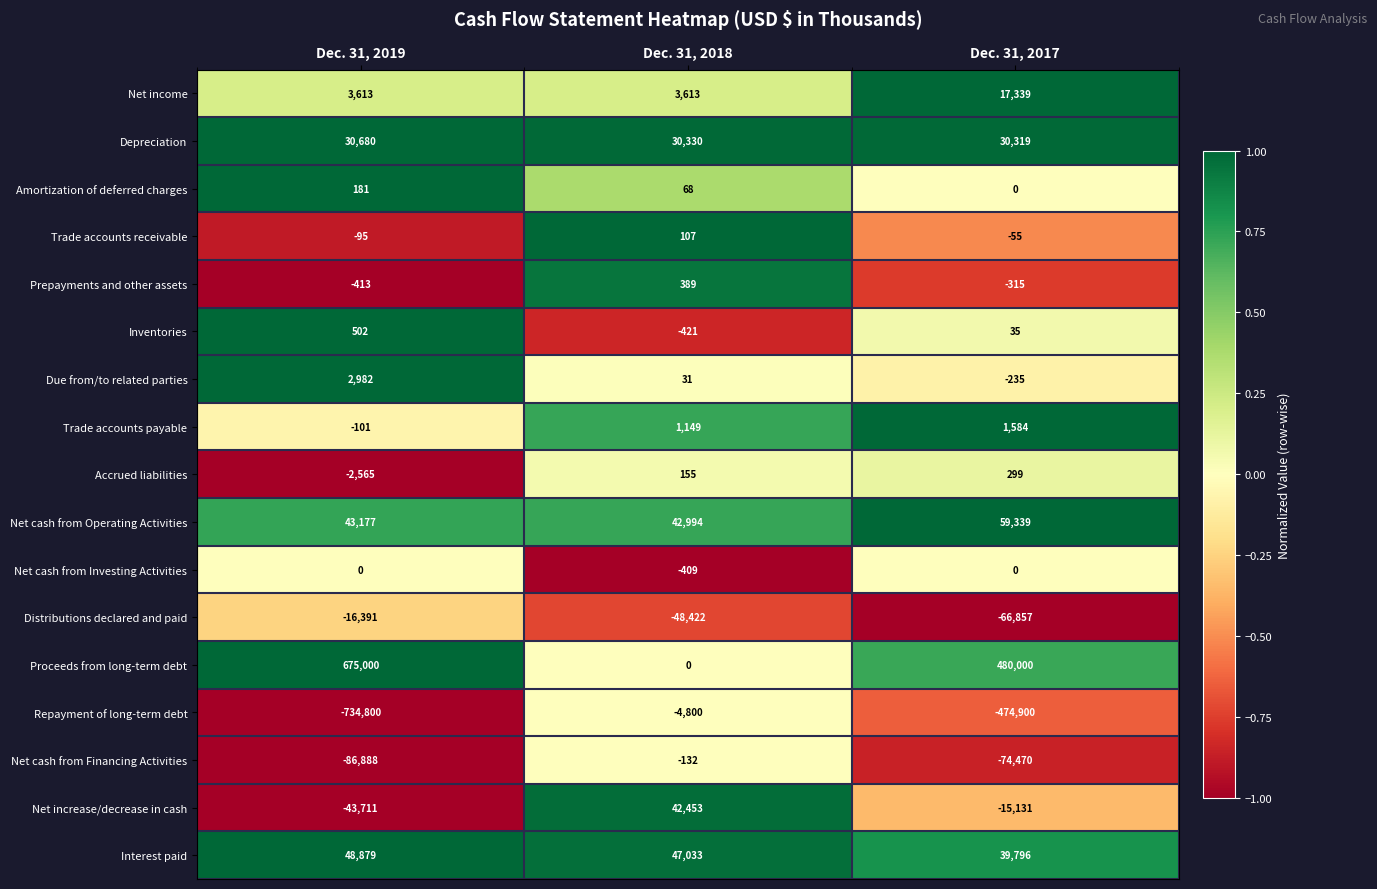

What is the total value across all series at Dec. 31, 2017?

-3252